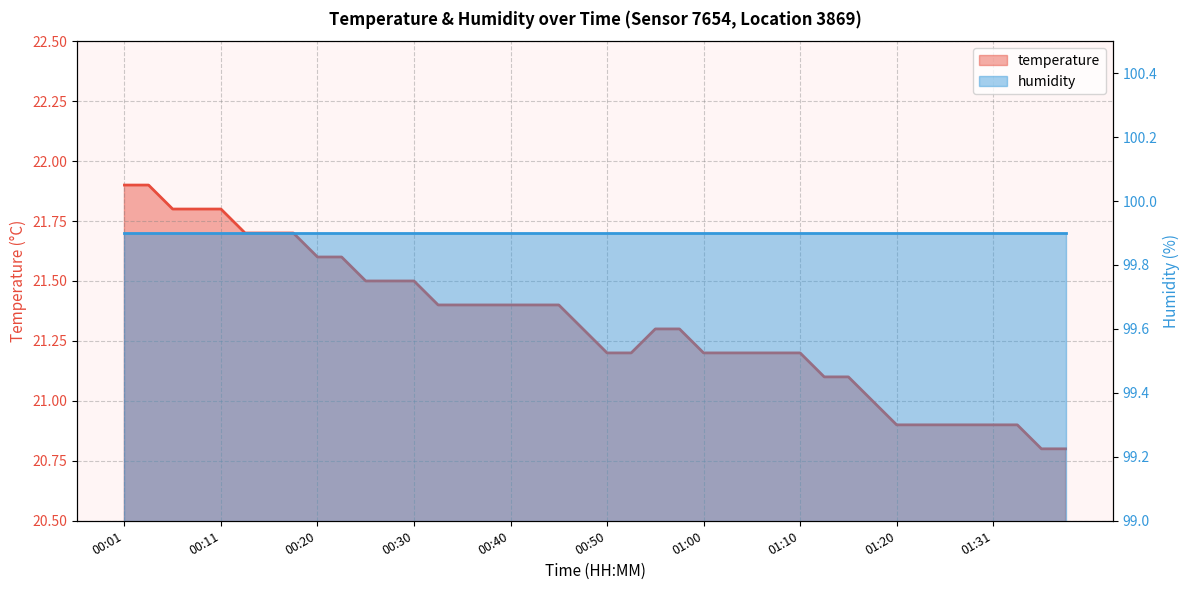

What is the sum of all values?

852.9